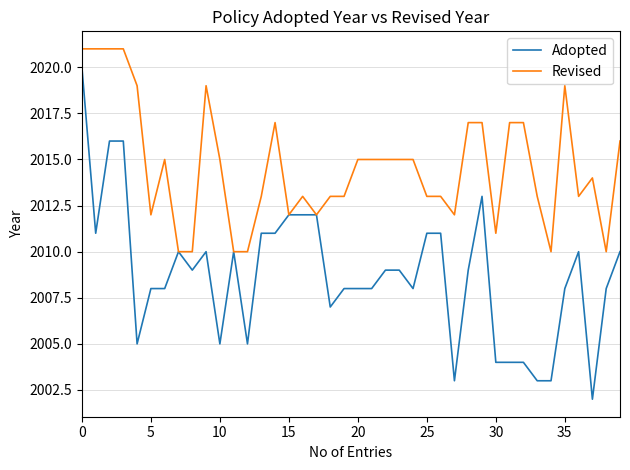

What is the maximum value shown in the chart?

2021